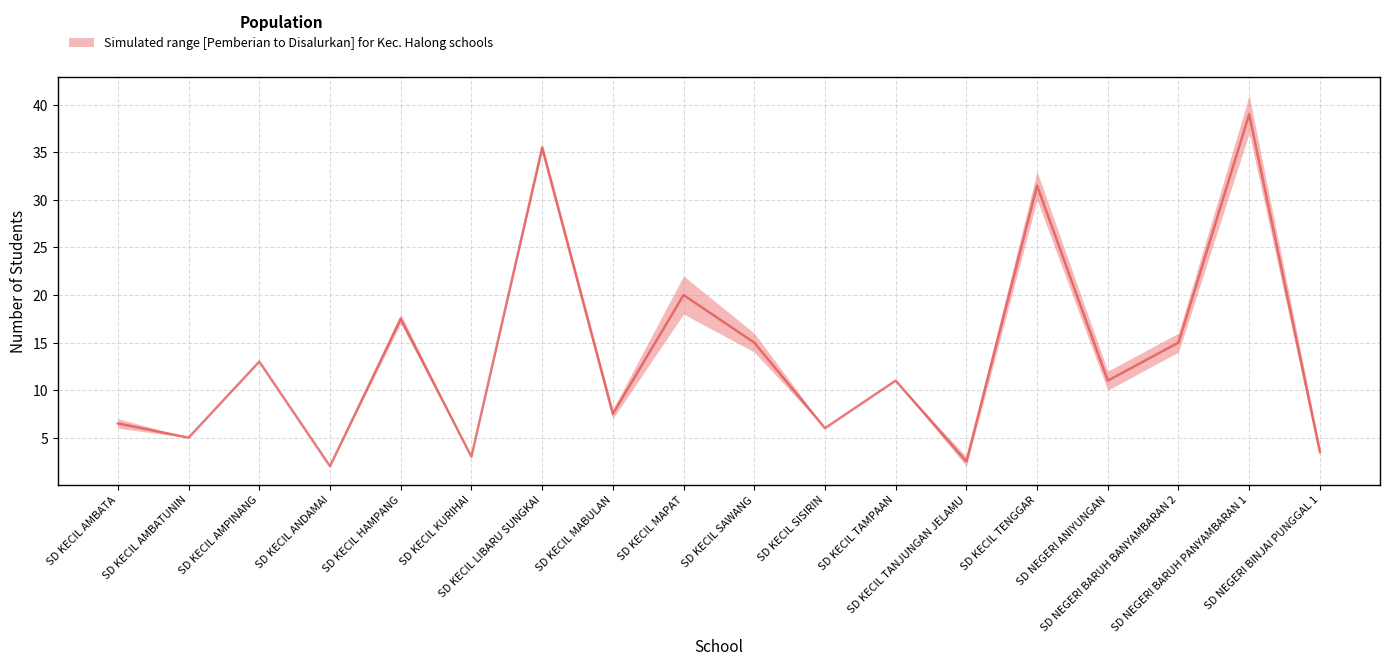

Reading left to right, list all the values displayed in this chart.

6.5	5.0	13.0	2.0	17.5	3.0	35.5	7.5	20.0	15.0	6.0	11.0	2.5	31.5	11.0	15.0	39.0	3.5